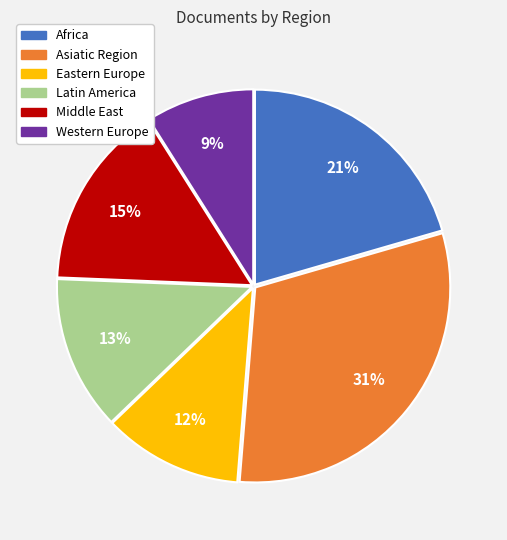

What percentage is the Western Europe slice, to the nearest percent?

9%